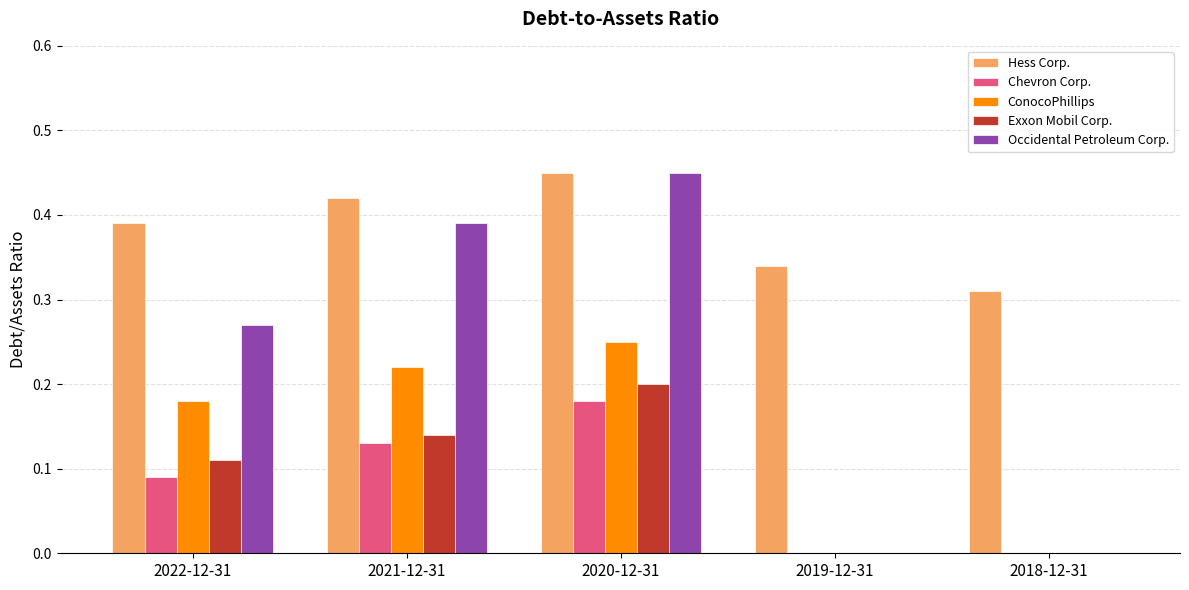

Which series changed the most between 2021-12-31 and 2018-12-31?

Occidental Petroleum Corp.